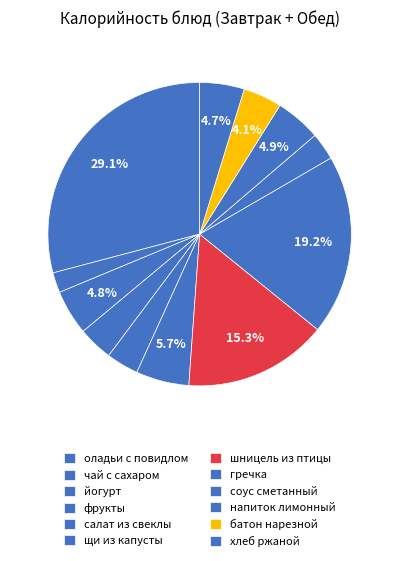

Which slice is the largest?

оладьи с повидлом